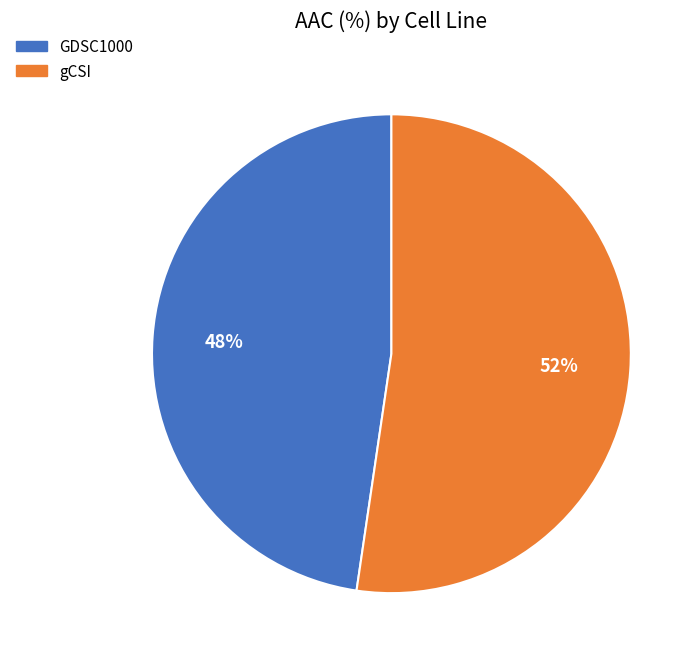

How many segments does this pie chart have?

2